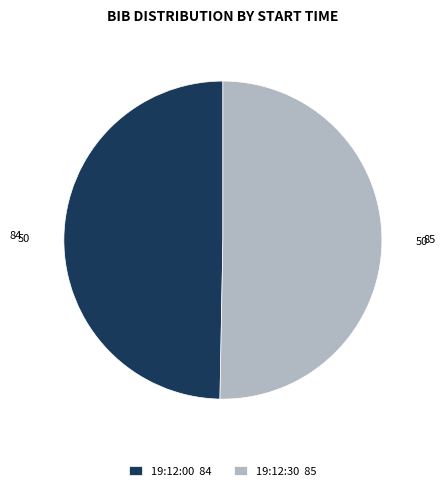

How many slices are in this pie chart?

2